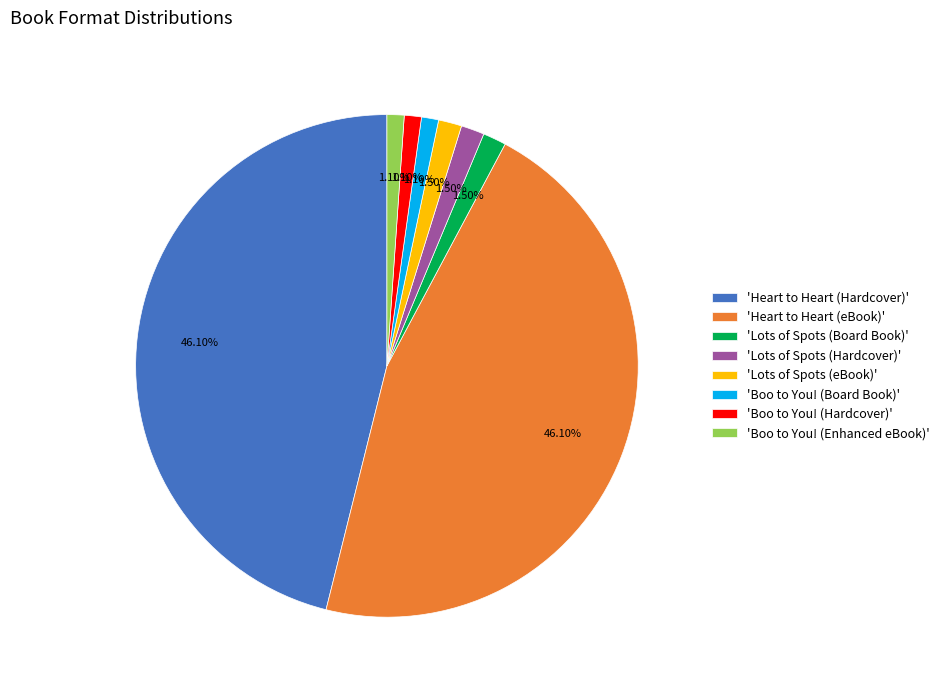

Is the sum of 'Lots of Spots (Hardcover)' and 'Heart to Heart (Hardcover)' greater than half?

No